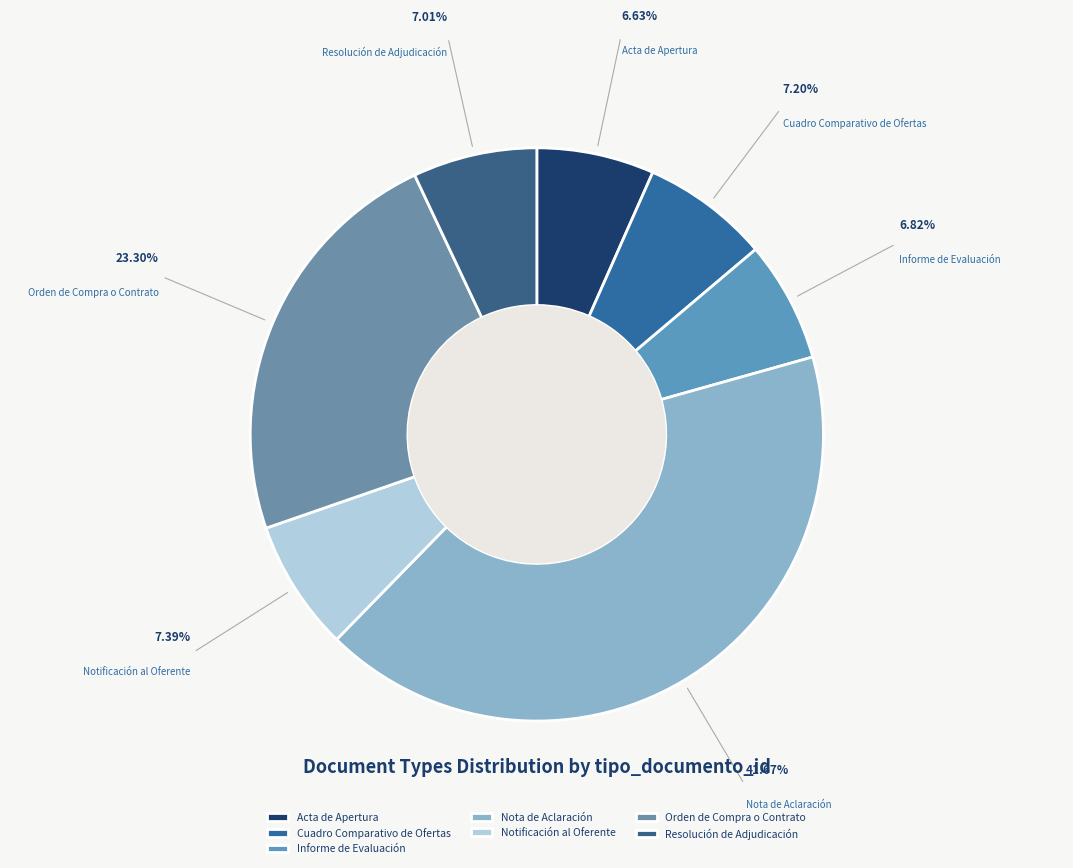

Which has a higher value, Cuadro Comparativo de Ofertas or Nota de Aclaración?

Nota de Aclaración